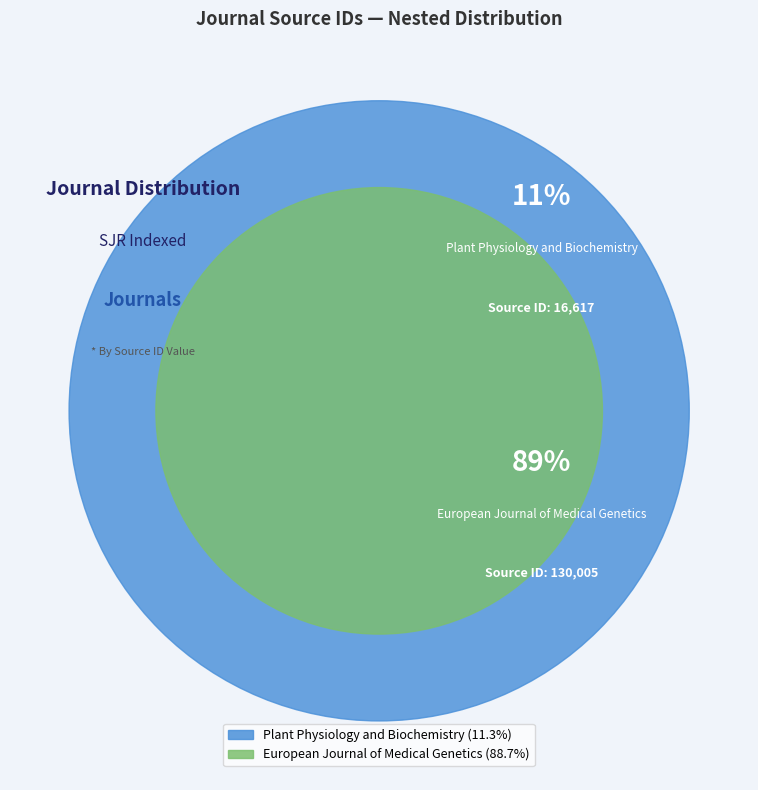

True or false: Plant Physiology and Biochemistry accounts for 11% of the total.

True